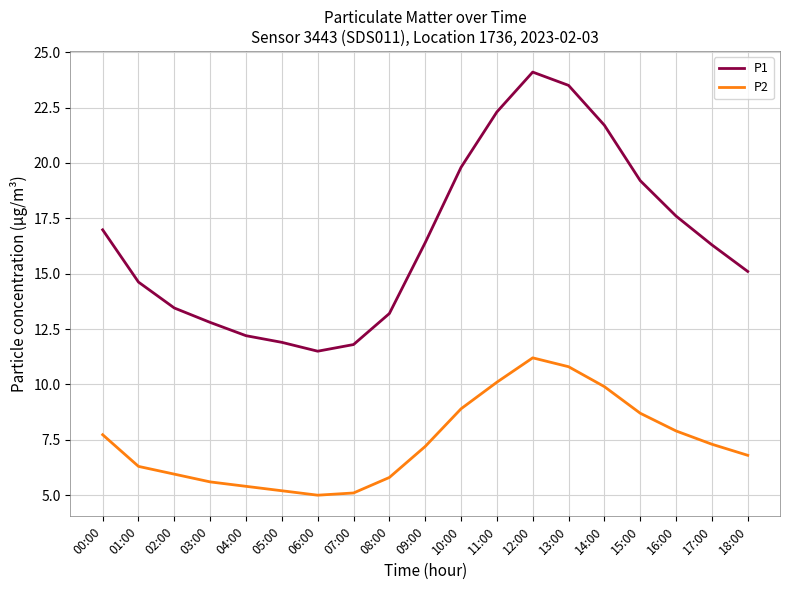

What is the average value of the P1 series?

16.6